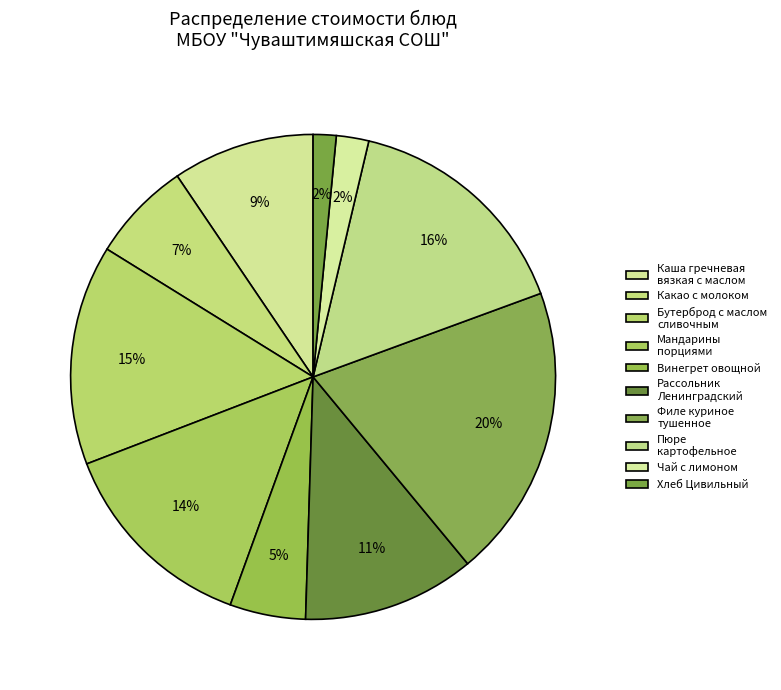

Which category has the smallest portion of the pie?

Хлеб Цивильный